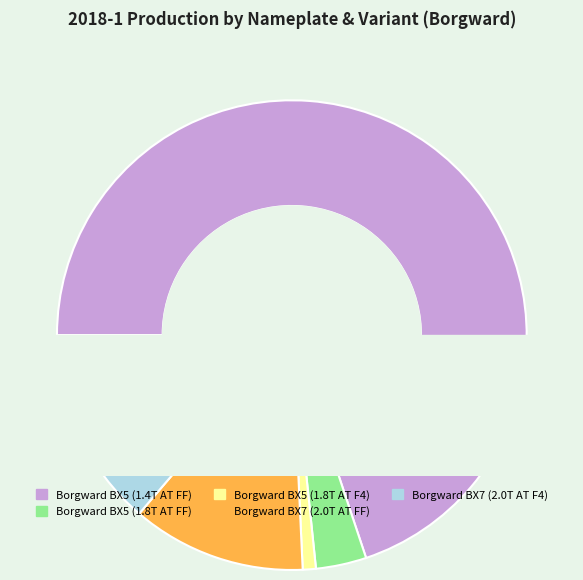

Combined, do Borgward BX5 (1.8T AT F4) and Borgward BX7 (2.0T AT F4) account for over 50%?

No